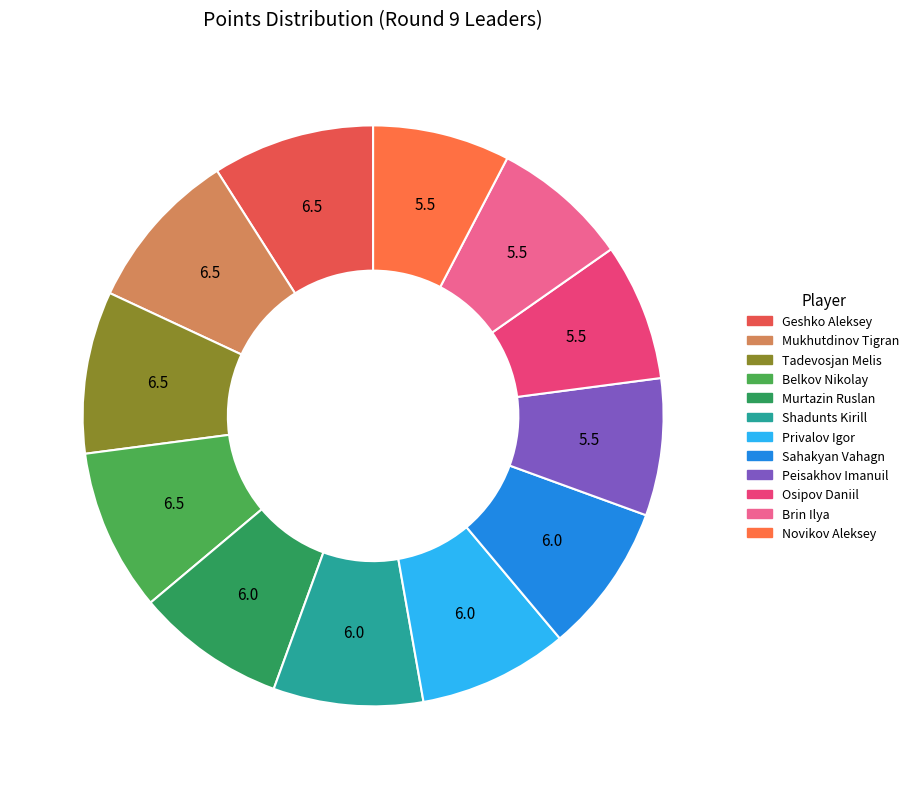

Count the number of slices in the pie.

12